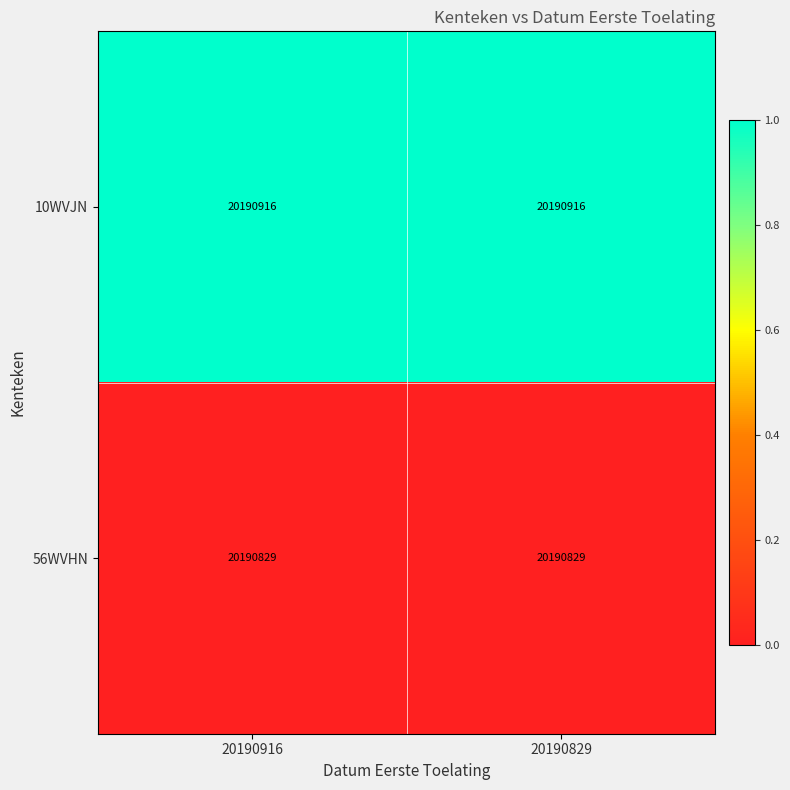

Which series has the largest total across all categories?

10WVJN